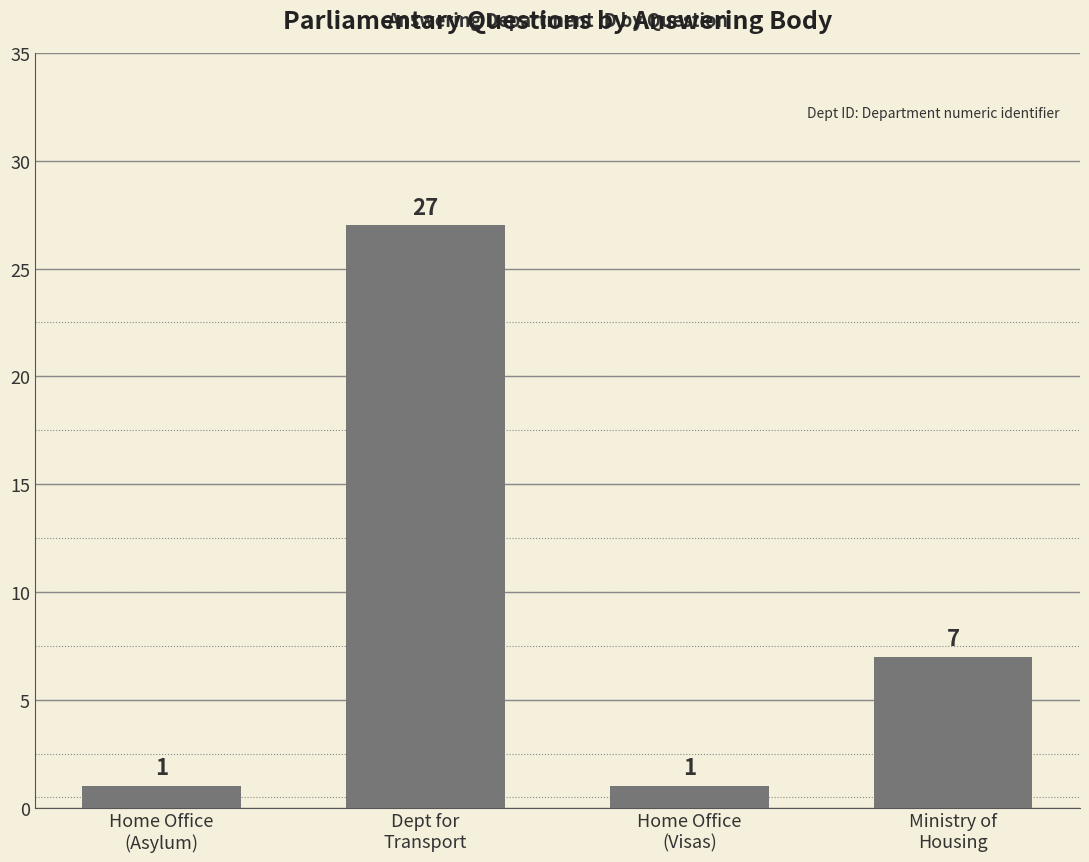

What is the sum of all values?

36